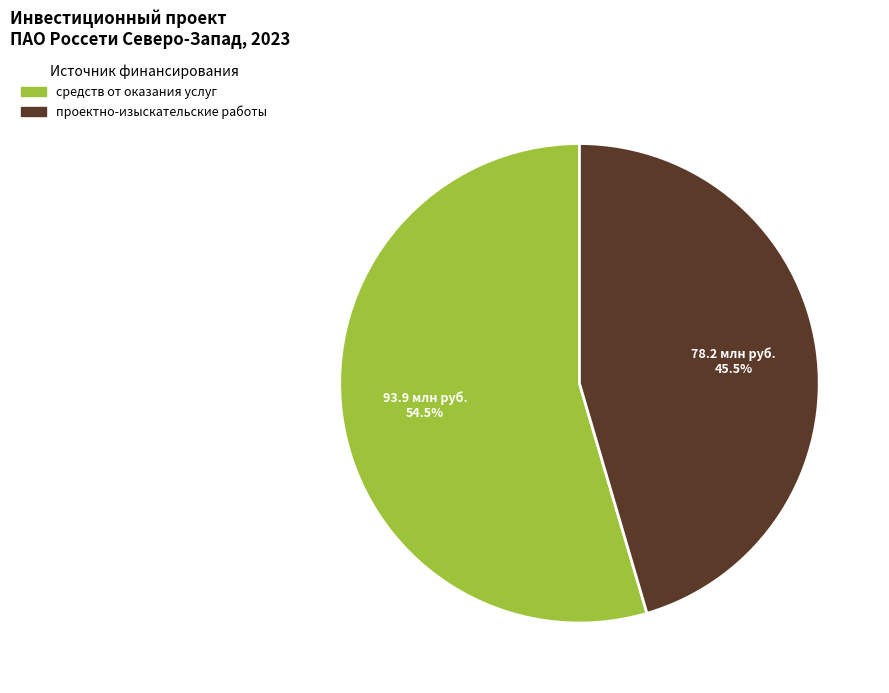

Is there a majority slice in this chart?

Yes